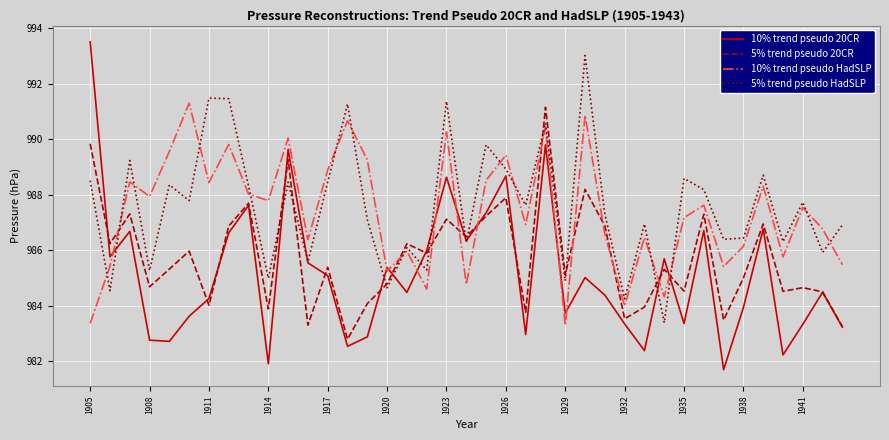

What is the smallest value displayed?

981.7